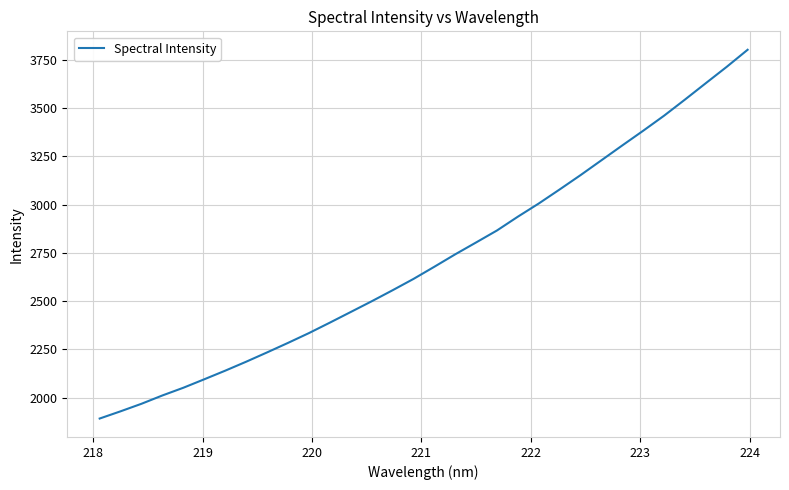

What is the minimum value shown in the chart?

1891.3